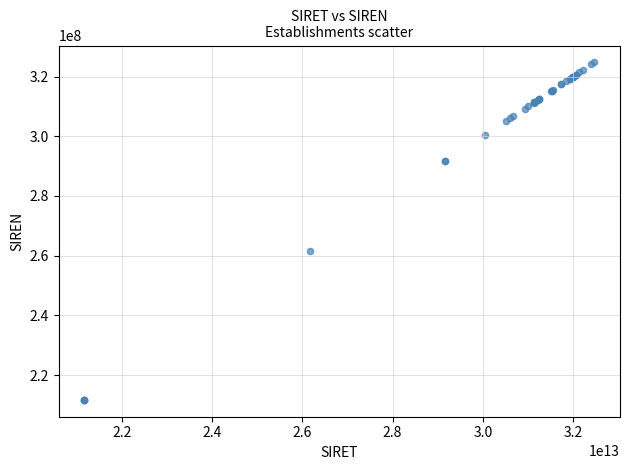

What Y value in the scatter plot is closest to 268210513?

261701213